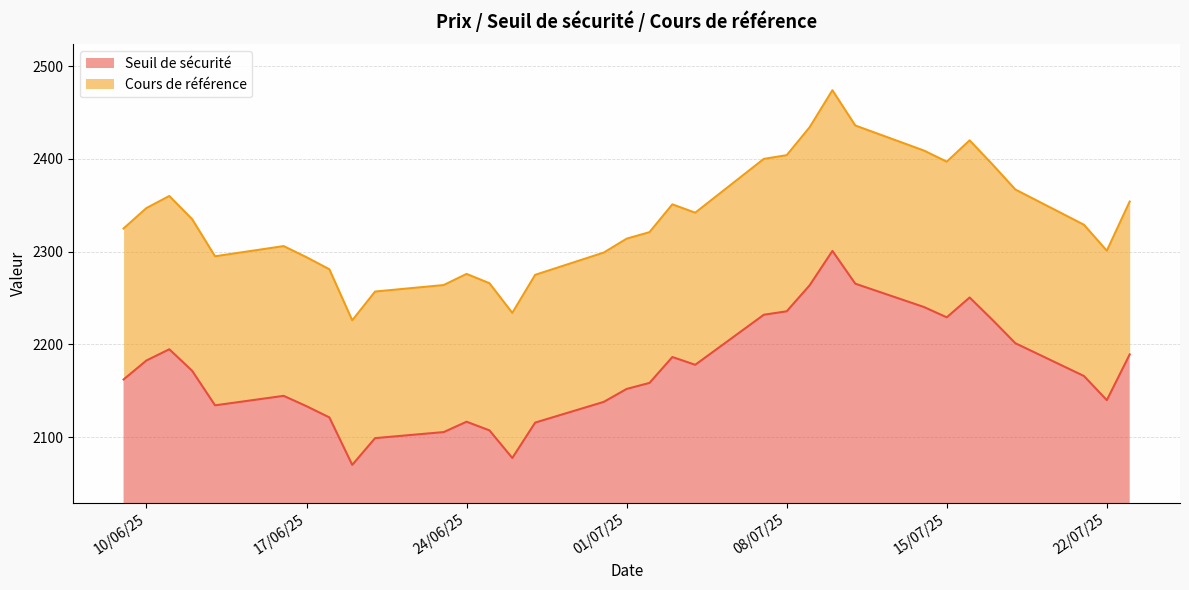

What is the minimum value shown in the chart?

2070.2